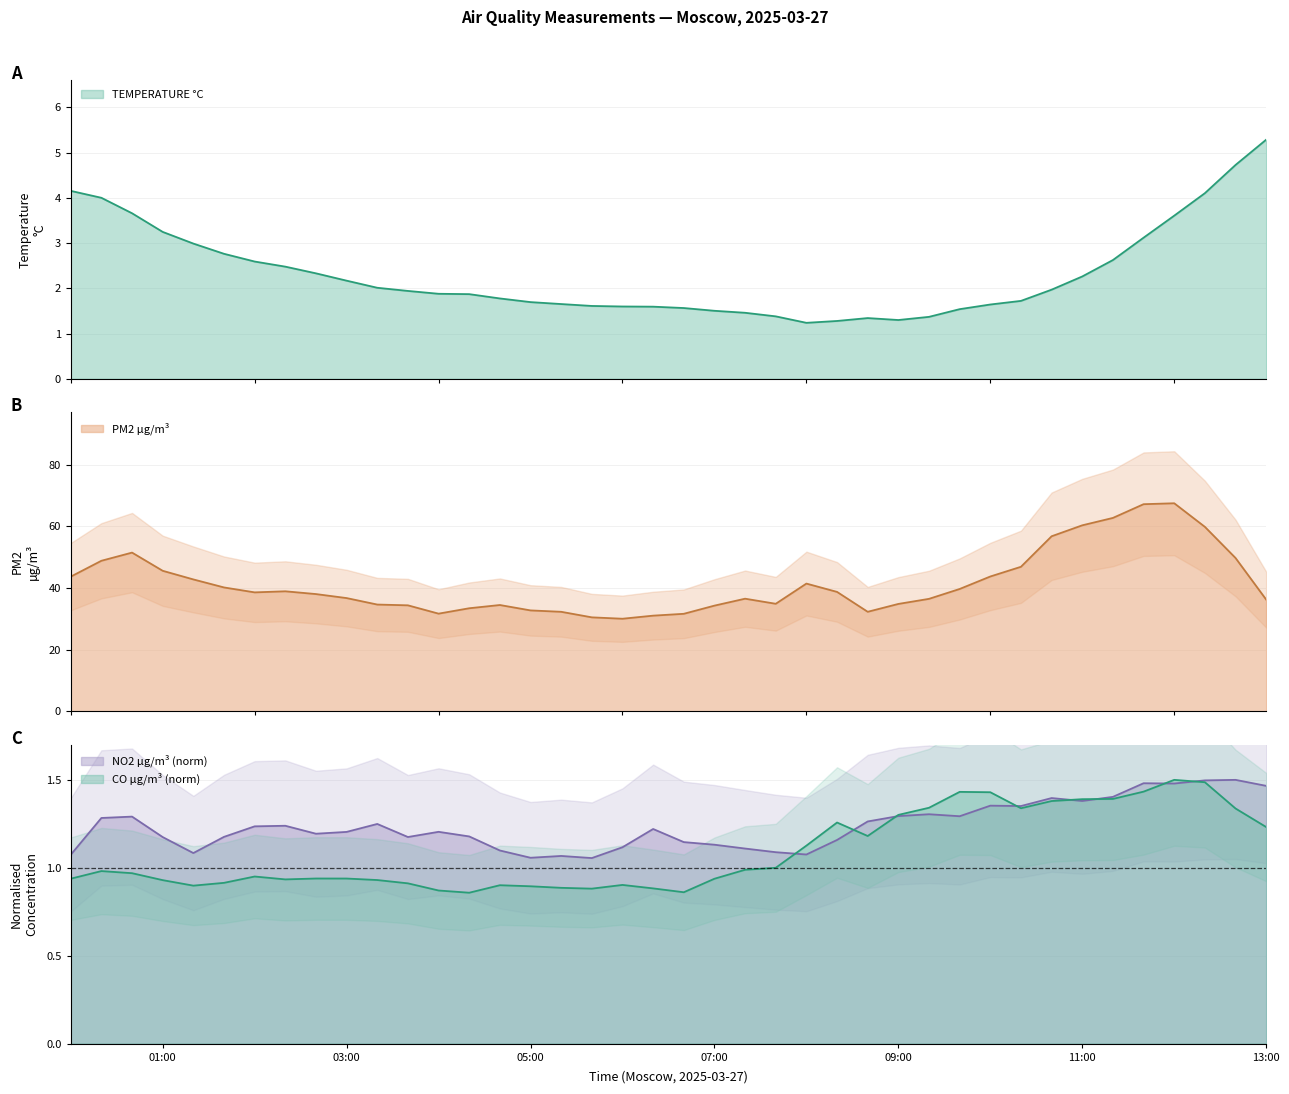

What is the label of the 27th point from the left?

2025-03-27 08:40